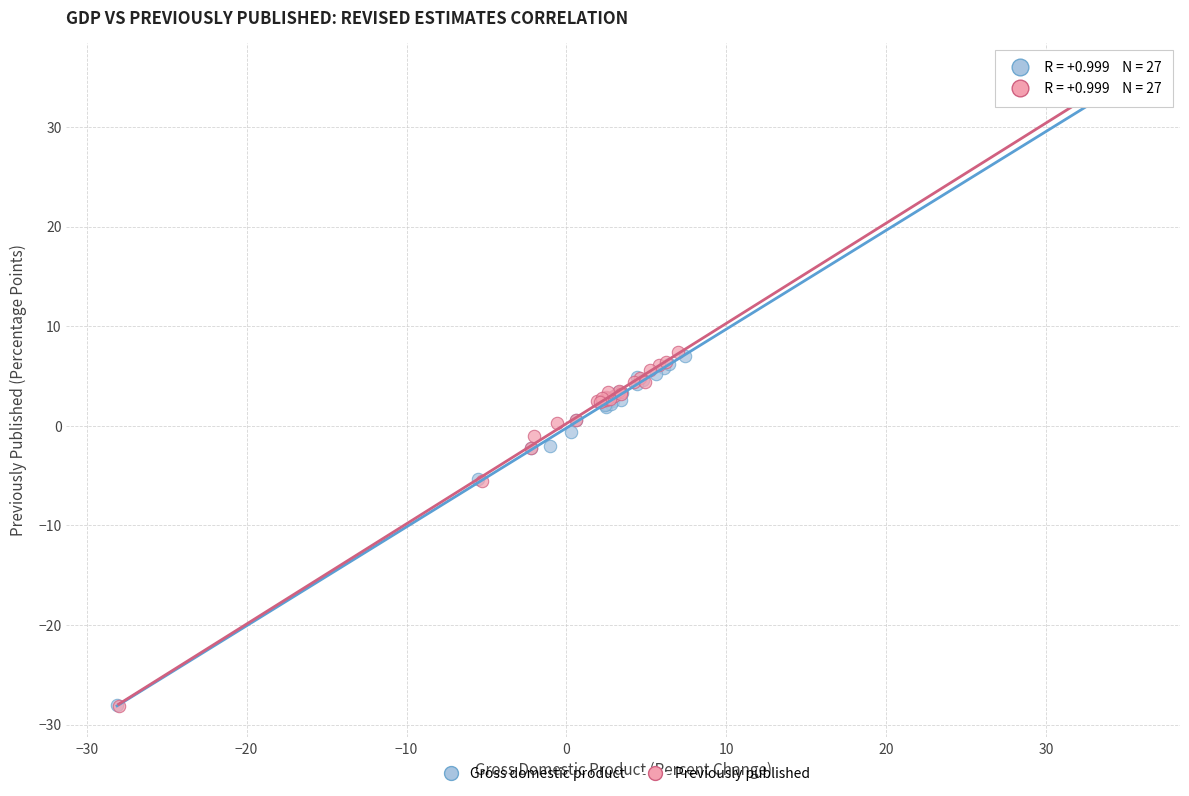

Which series has the largest Y range (max minus min)?

Previously published